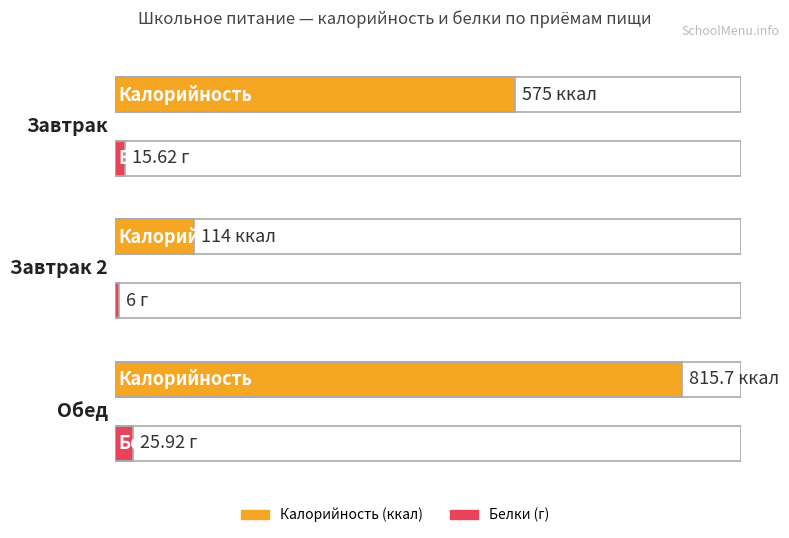

Reading left to right, extract all data points from this chart.

Калорийность: Завтрак=575.0	Завтрак 2=114.0	Обед=815.7
Белки: Завтрак=15.6	Завтрак 2=6.0	Обед=25.9